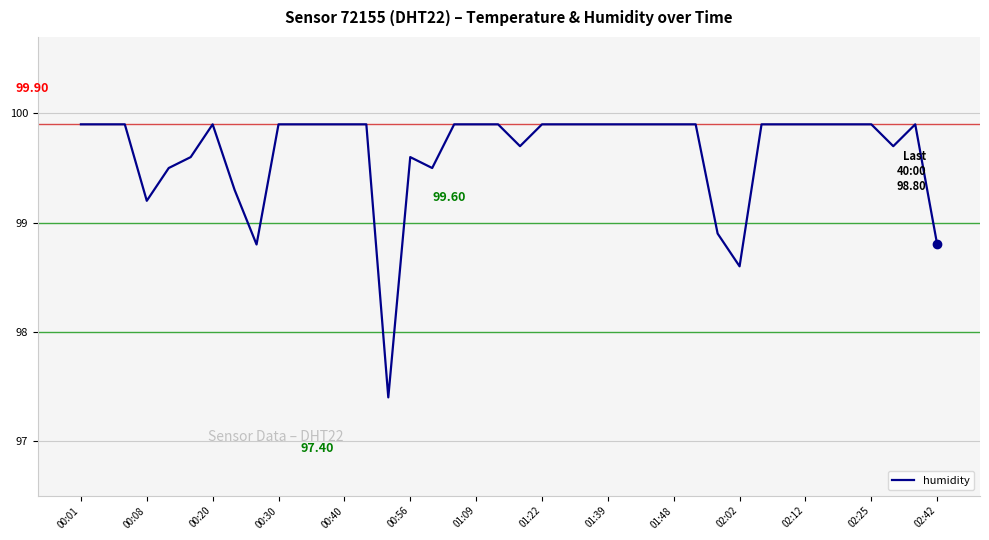

What is the difference between the maximum and minimum values?

2.5